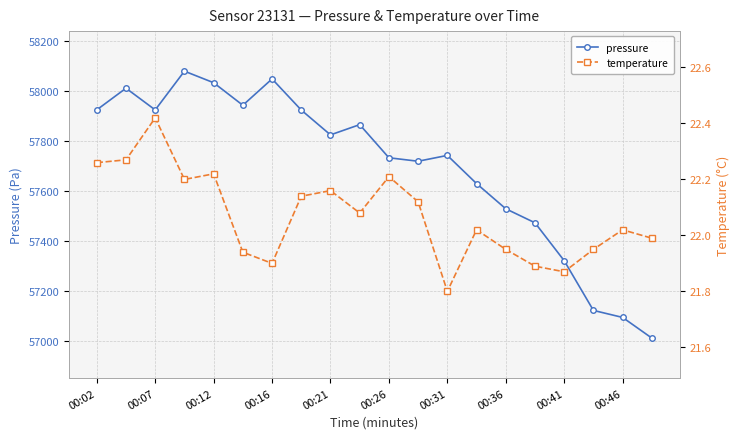

True or false: pressure has more than 2 interior local peaks.

True